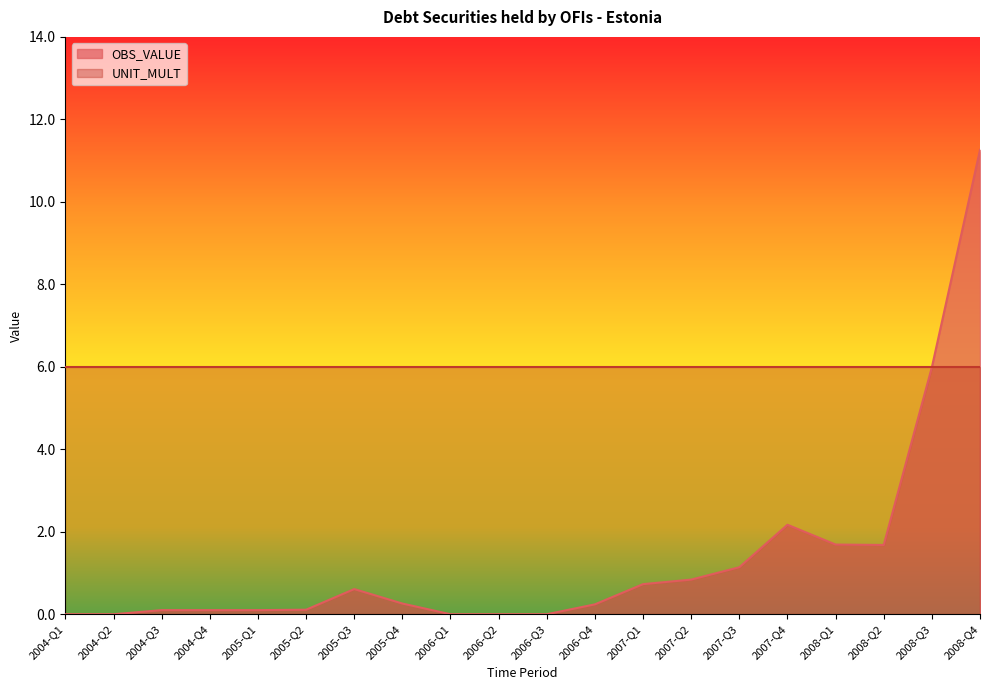

List the labels in order of value, smallest first.

2004-Q1, 2004-Q2, 2006-Q1, 2006-Q2, 2006-Q3, 2004-Q3, 2004-Q4, 2005-Q1, 2005-Q2, 2006-Q4, 2005-Q4, 2005-Q3, 2007-Q1, 2007-Q2, 2007-Q3, 2008-Q2, 2008-Q1, 2007-Q4, 2008-Q3, 2008-Q4